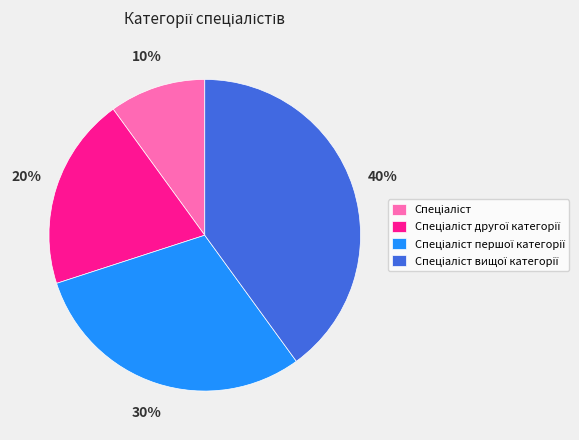

To the nearest percent, what is the average slice percentage?

25%